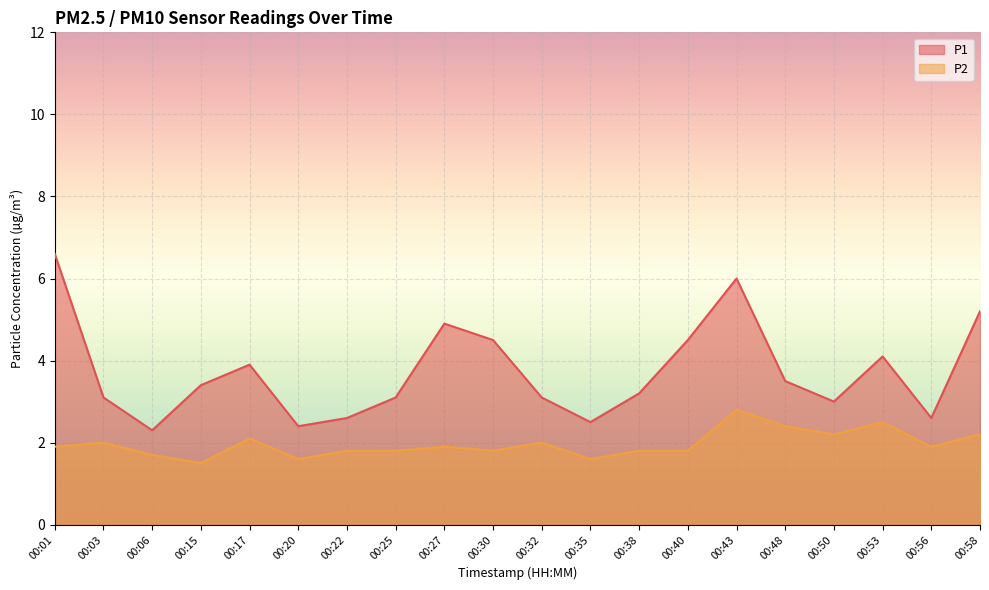

Is it true that P2 equals 2.8 at 00:06?

False